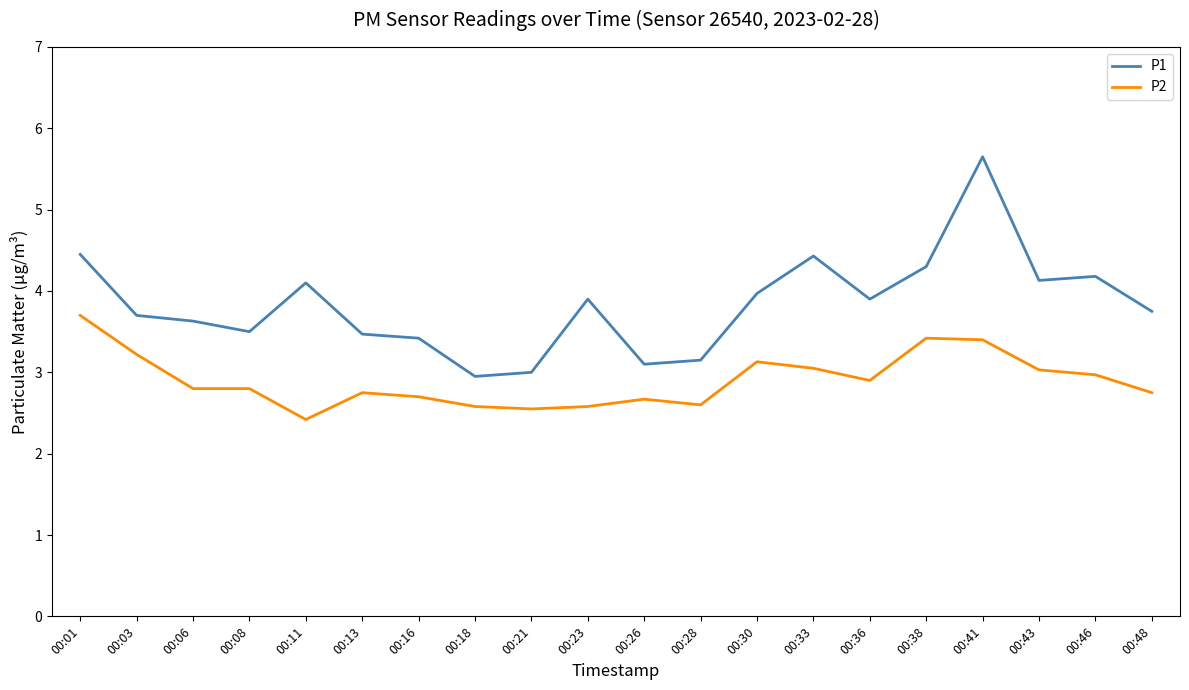

What are all the series names shown in the legend?

P1, P2